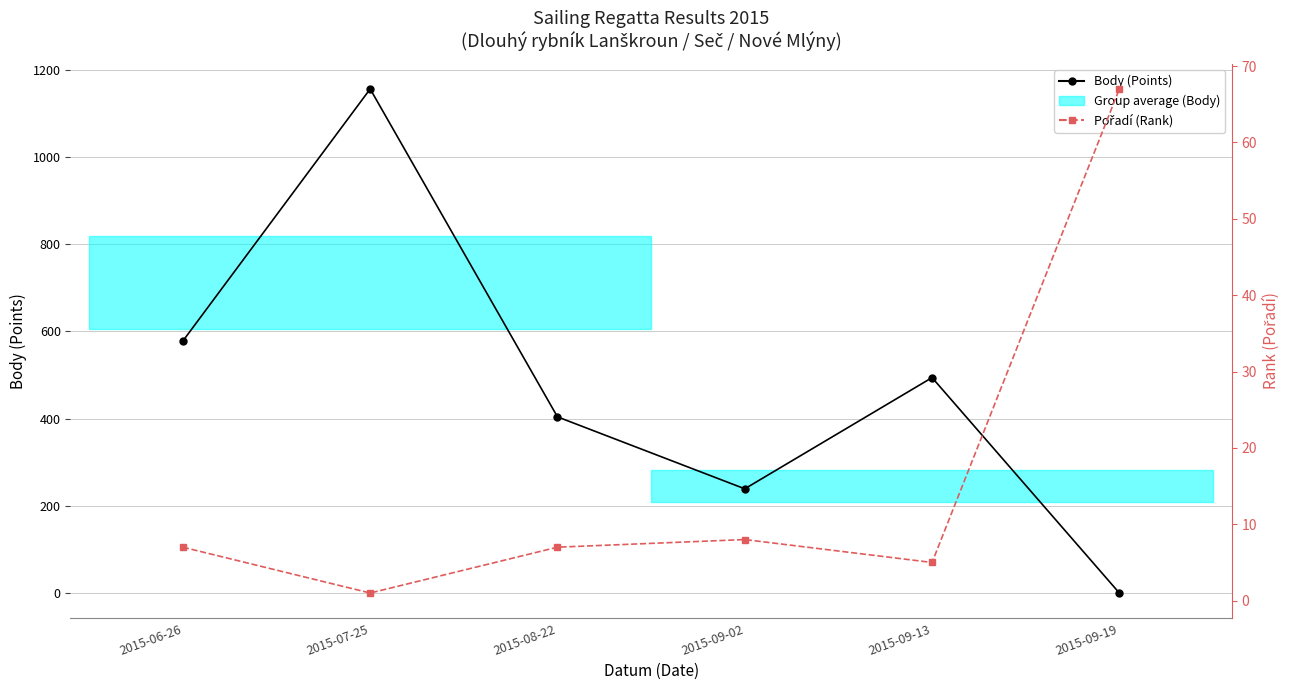

Rank the series at 2015-08-22 from highest to lowest value.

Body, Pořadí